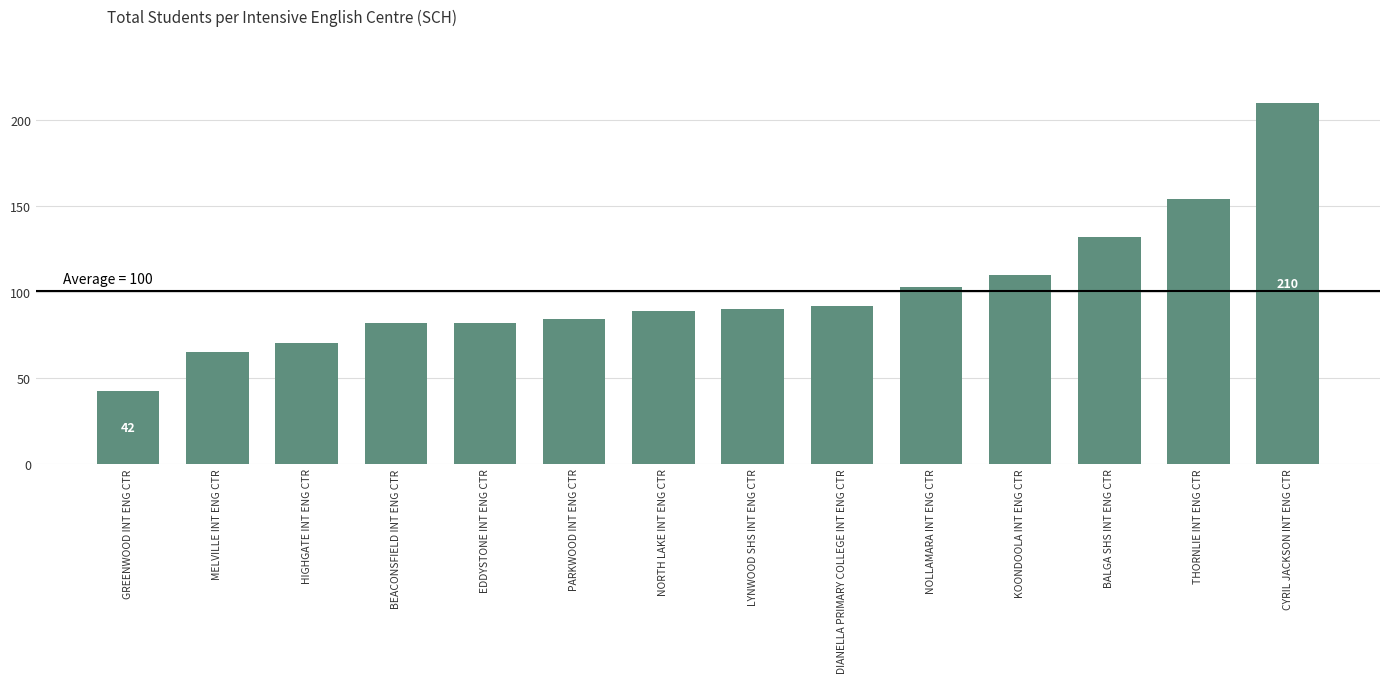

Does the chart contain any negative values?

No